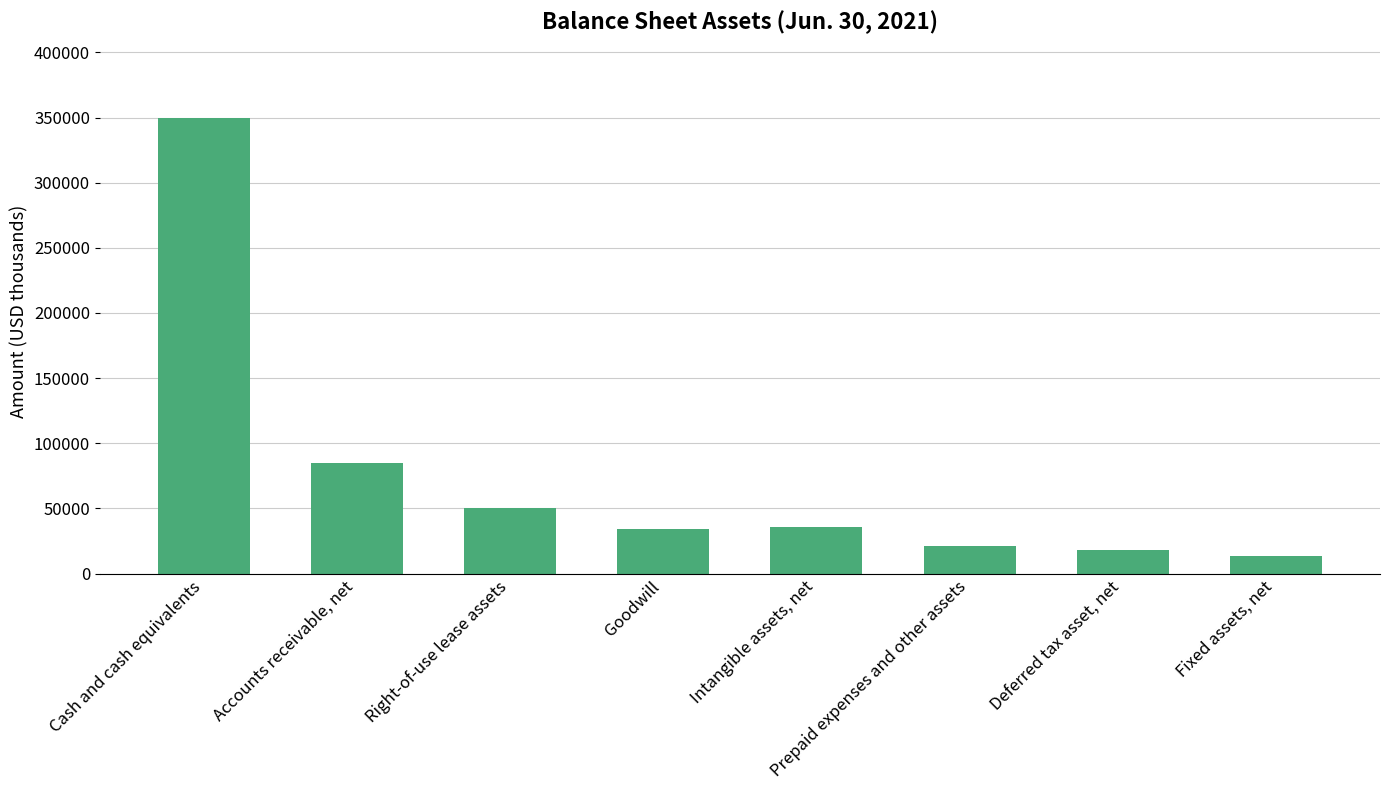

What is the label of the 6th bar from the right?

Right-of-use lease assets